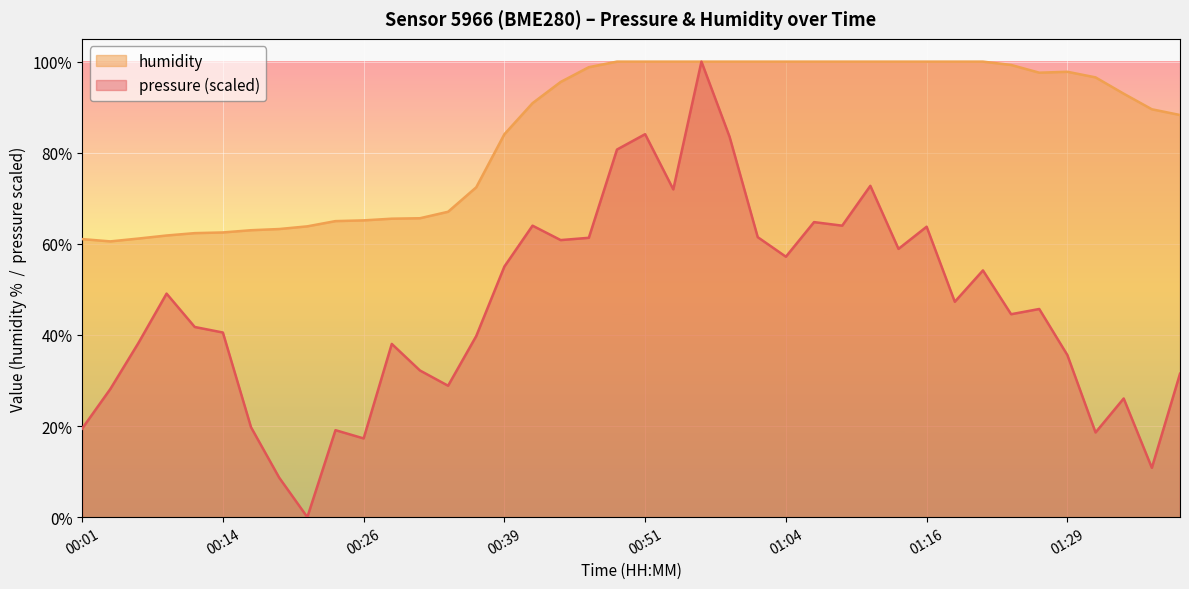

Between 01:29 and 00:04, which is larger?

01:29